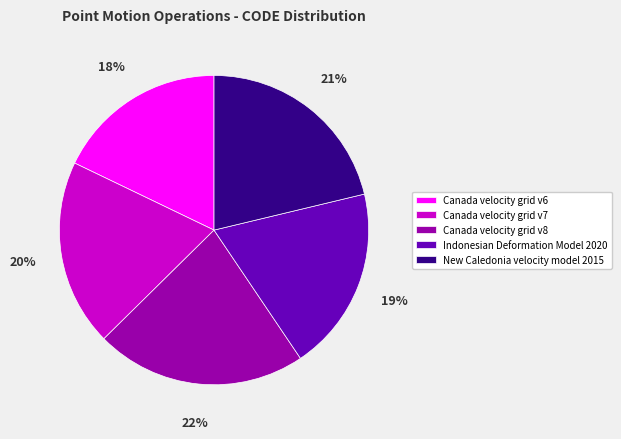

To the nearest percent, what is the combined percentage of Canada velocity grid v7 and Indonesian Deformation Model 2020?

39%